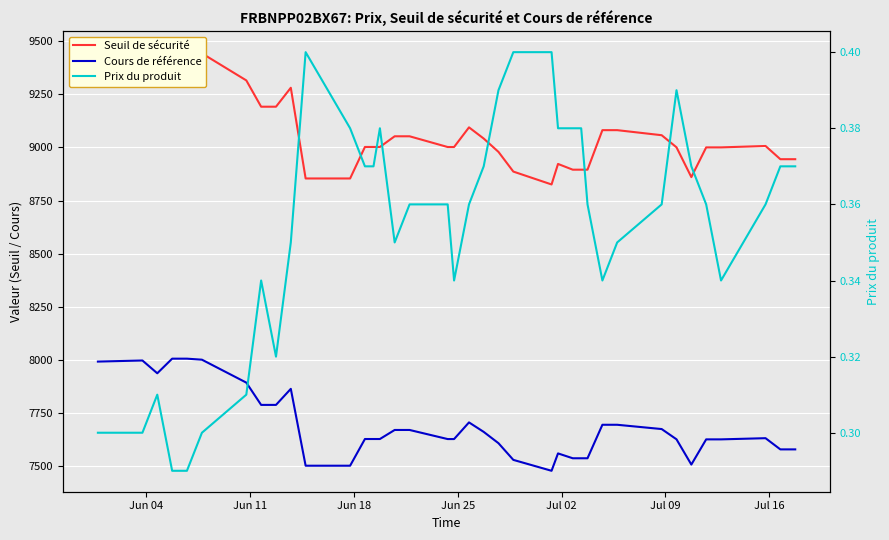

True or false: Prix du produit and Seuil de sécurité cross at least once.

False